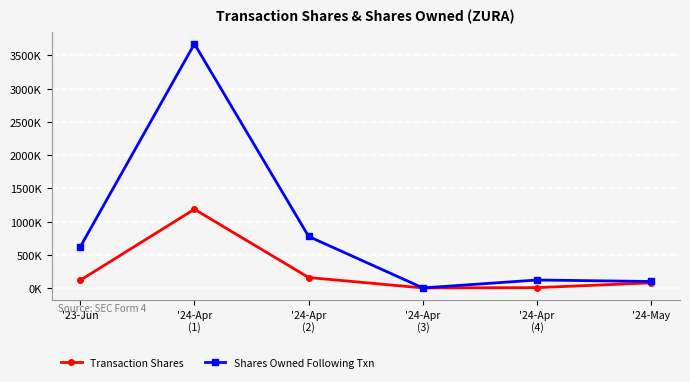

Is this an area chart (filled region under the line)?

No